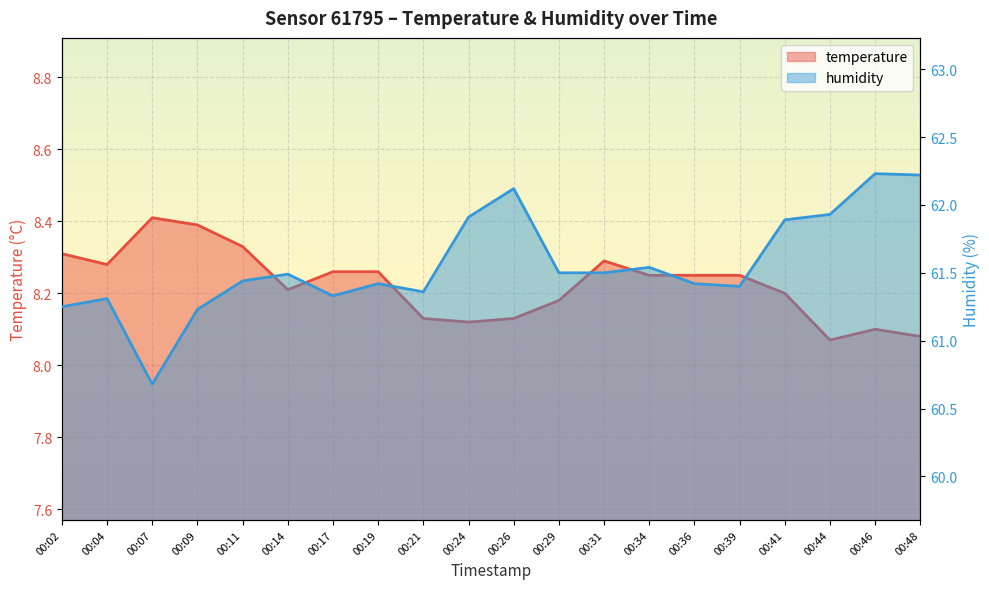

What is the total value across all series at 00:04?

69.6